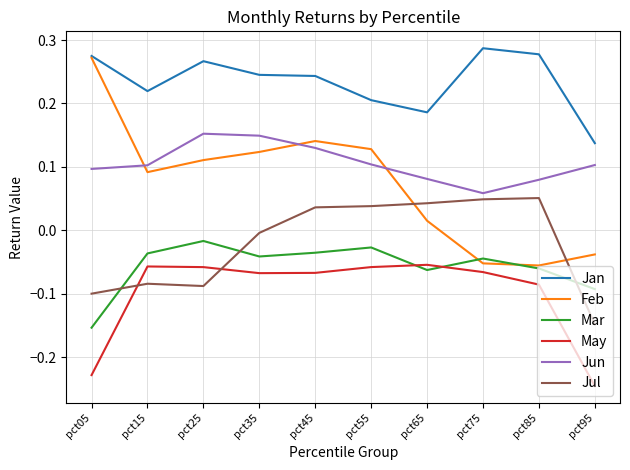

Which series has the largest total across all categories?

Jan